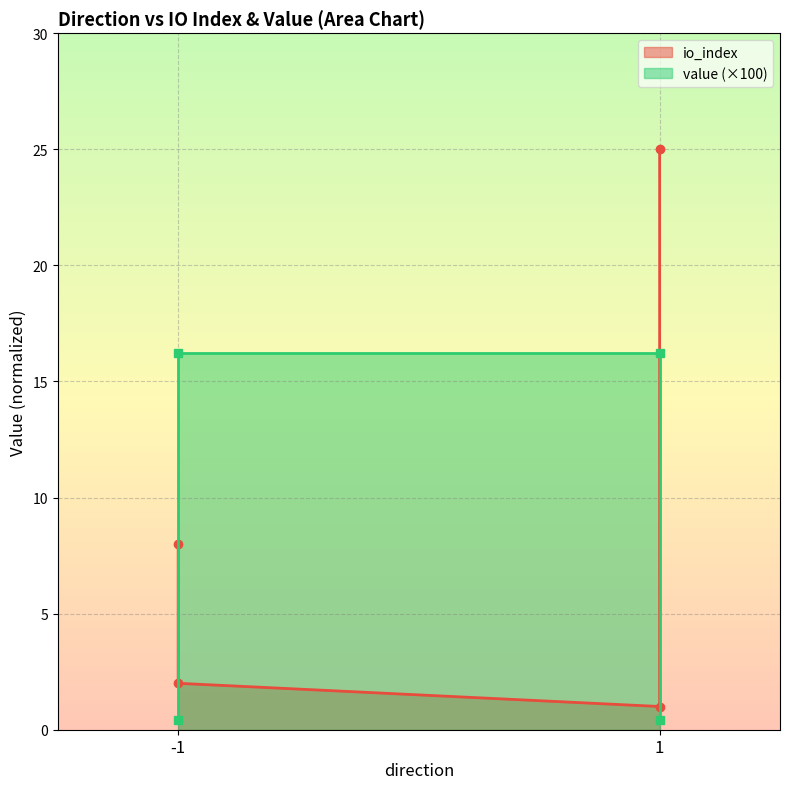

How many lines are shown in the chart?

2